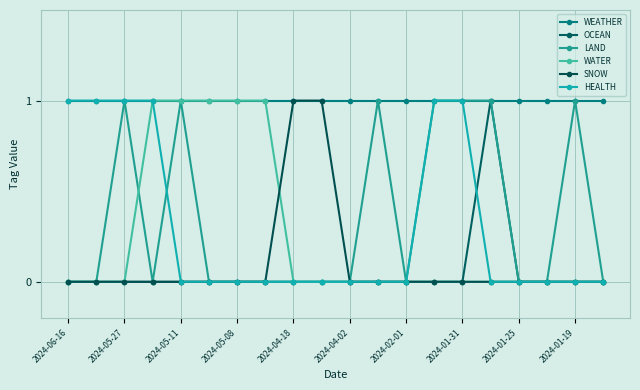

How many data points does each series have?

20